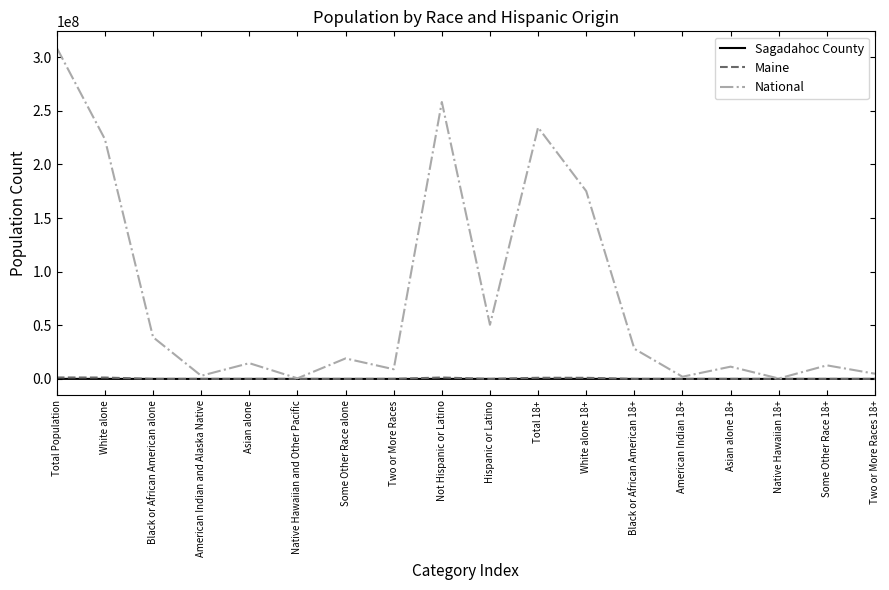

What are all the series names shown in the legend?

Sagadahoc County, Maine, National